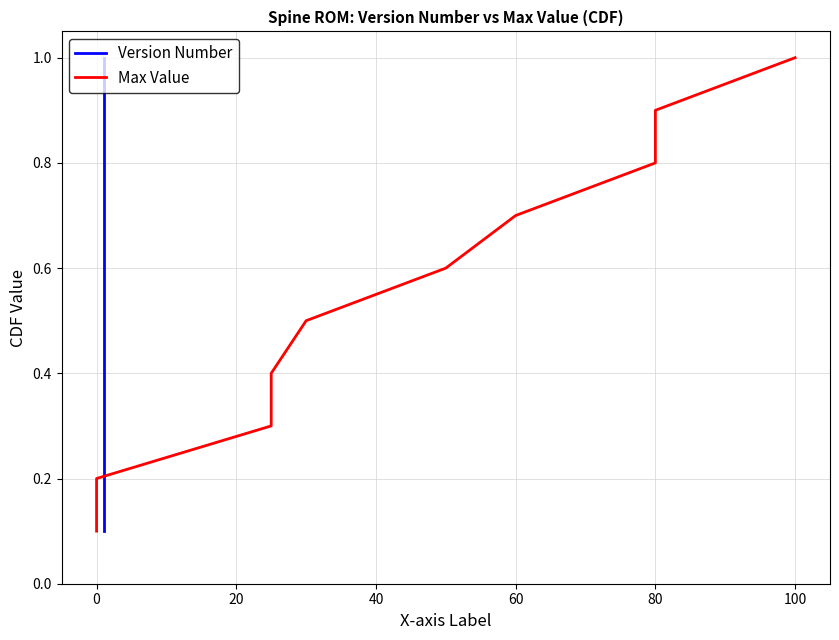

What is the difference between the second highest and second lowest values in the Version Number series?

0.7